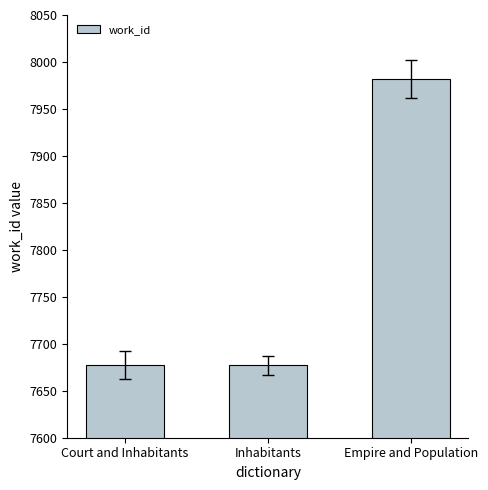

What is the greatest value displayed?

7982